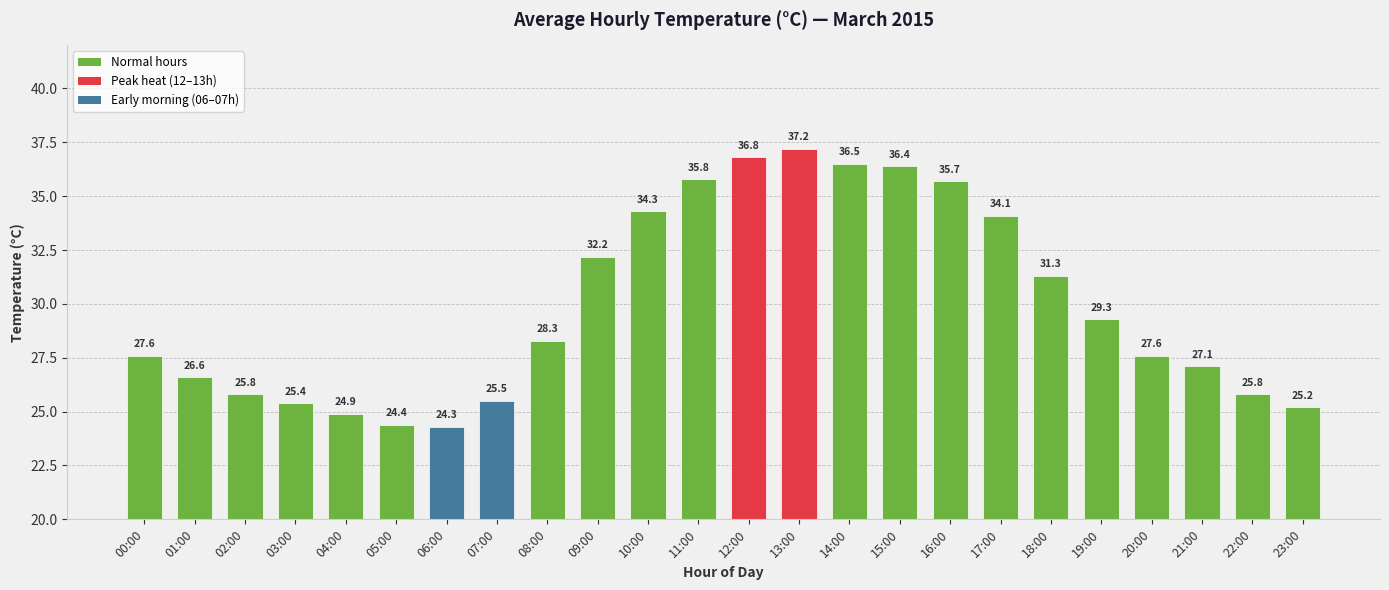

Where does the data first go above 28?

08:00